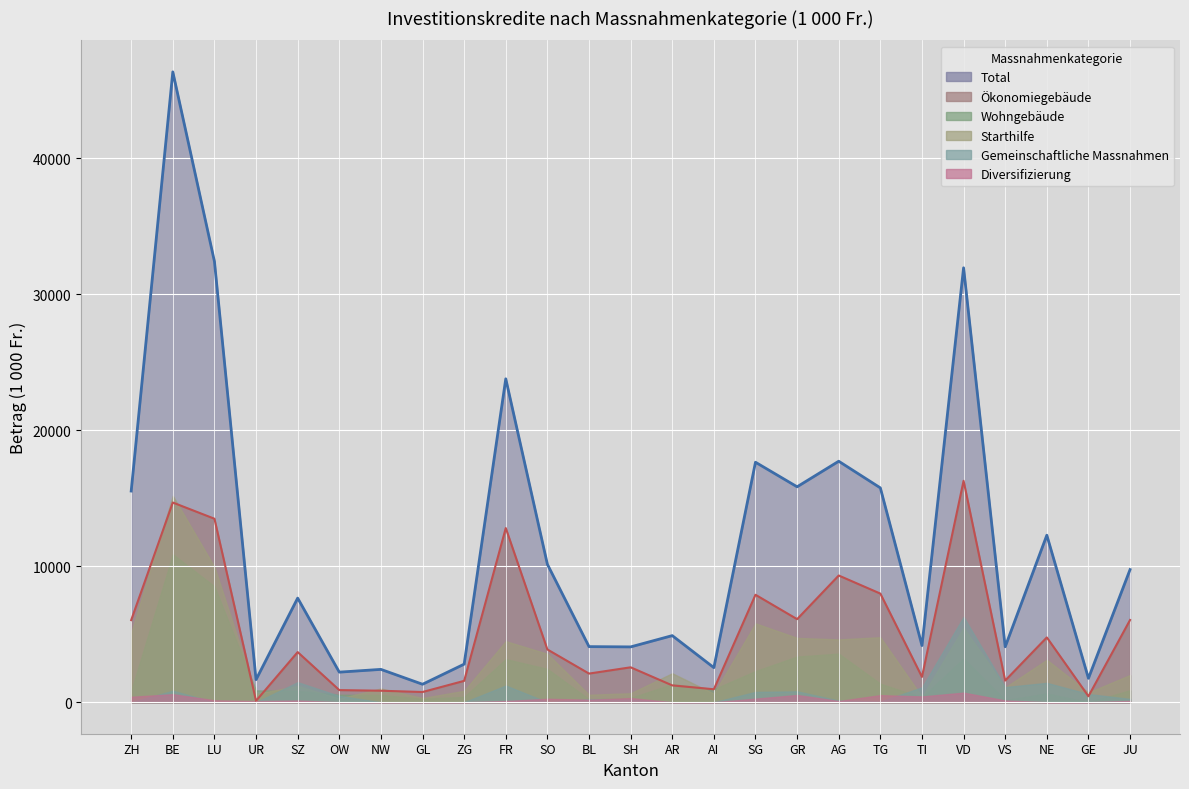

What is the difference between the highest and lowest values at AI?

2542.0